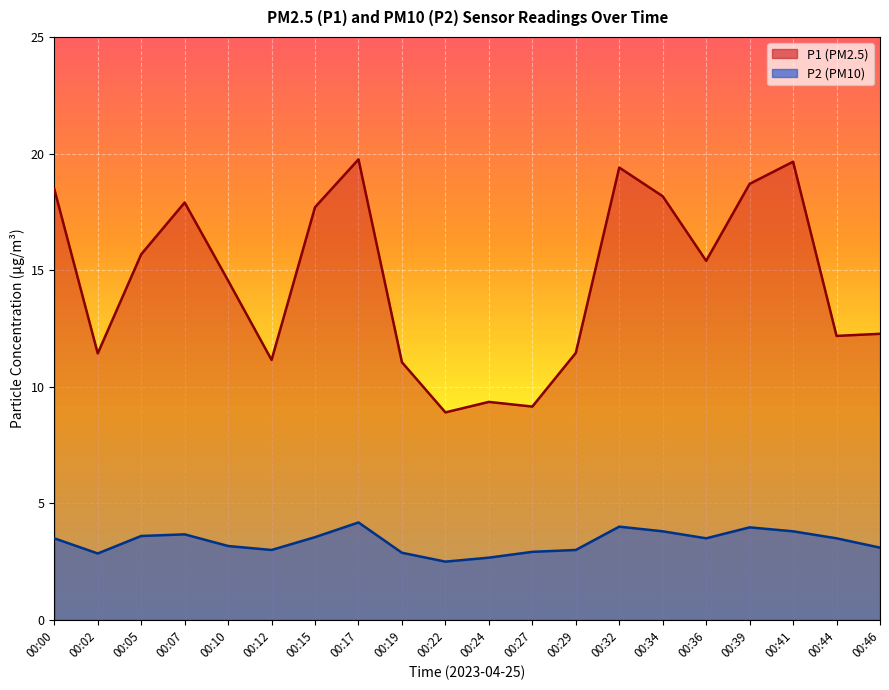

What is the total value across all series at 00:39?

22.7